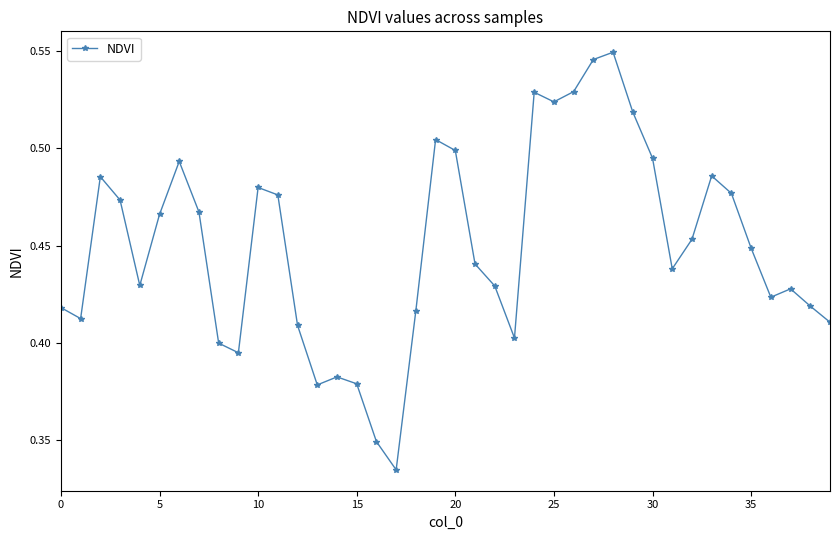

Count the values in the range 0 to 1.

40